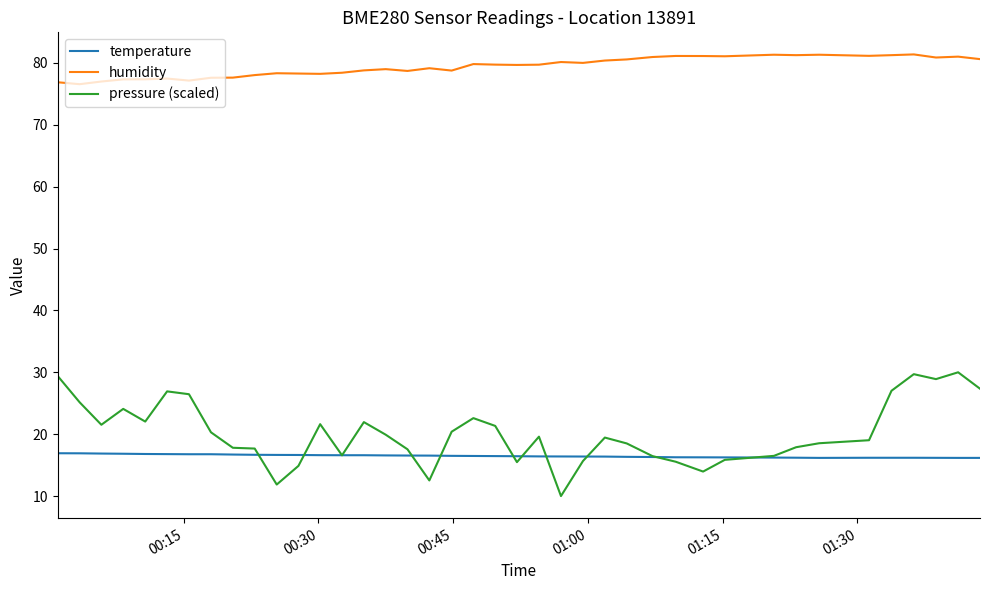

What is the maximum value shown in the chart?

81.4